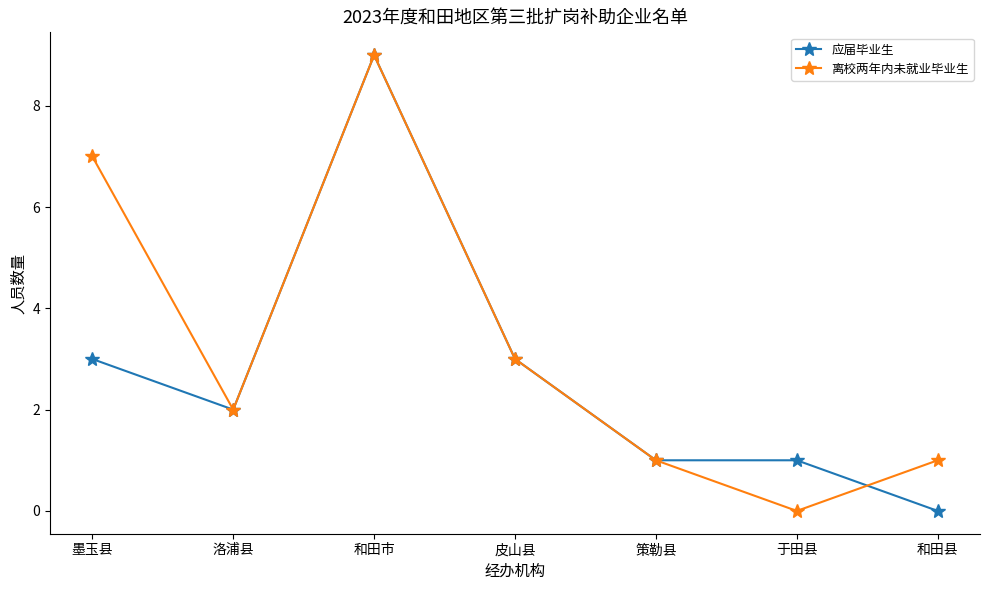

The value of 离校两年内未就业毕业生 at 于田县 is 0. True or false?

True